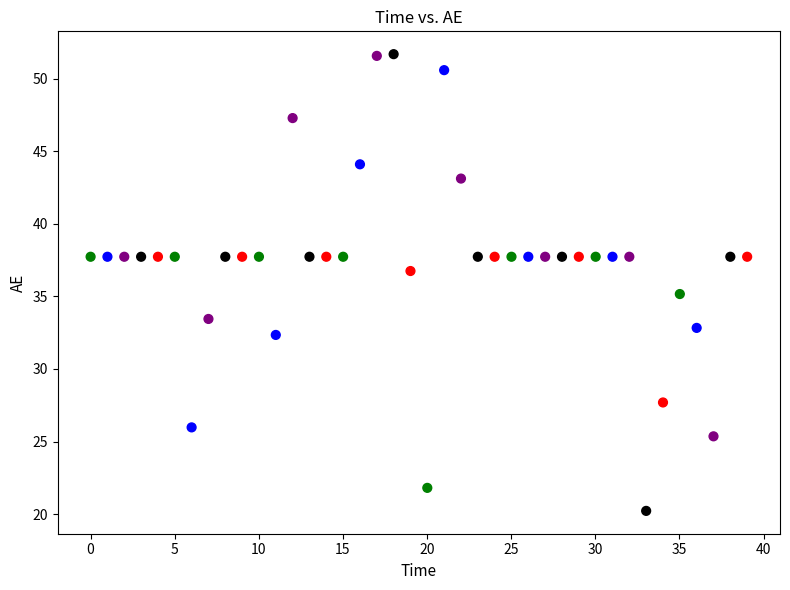

What is the range of Y values (max minus min)?

31.5